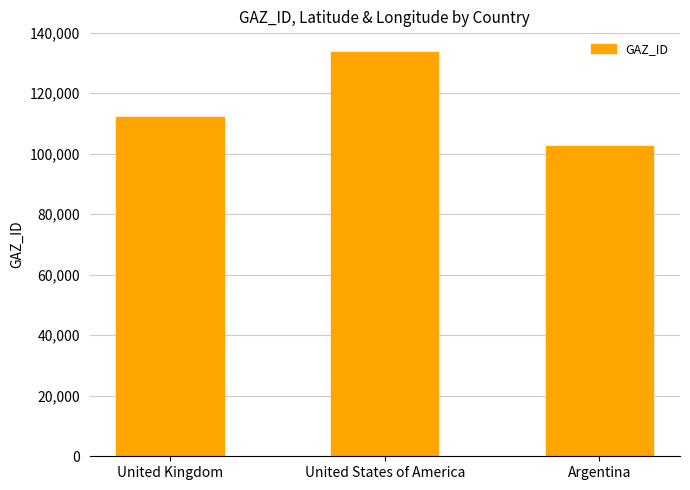

Between Argentina and United Kingdom, which is larger?

United Kingdom